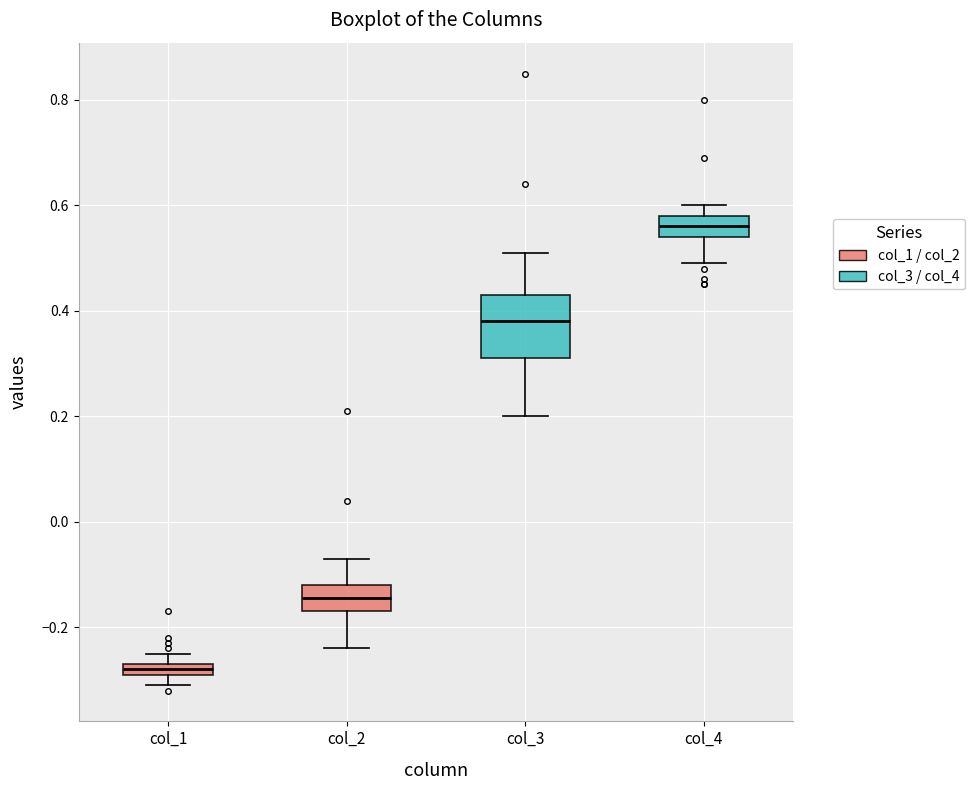

Where does the upper whisker of the box for col_1 end on the y-axis? The values are not printed on the chart, so give them approximately, as read against the axis.

-0.24